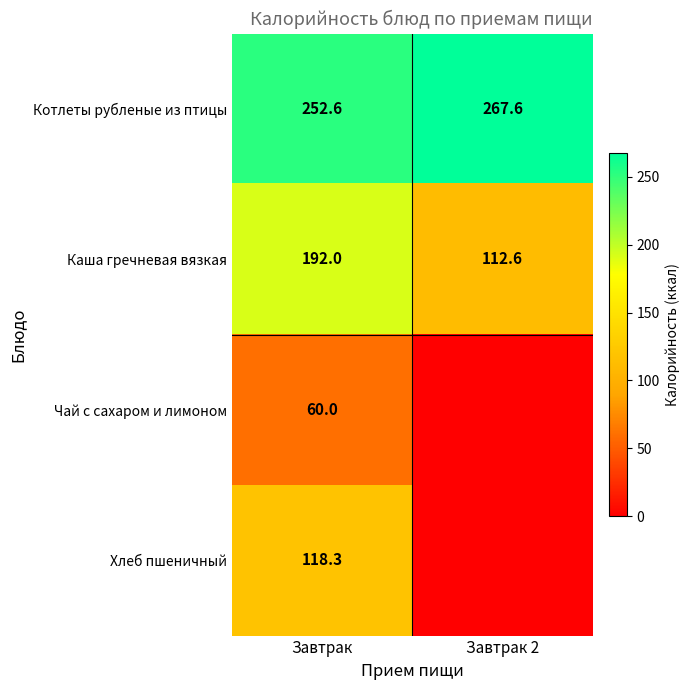

Is it true that Котлеты рубленые из птицы equals 64.4 at Завтрак?

False